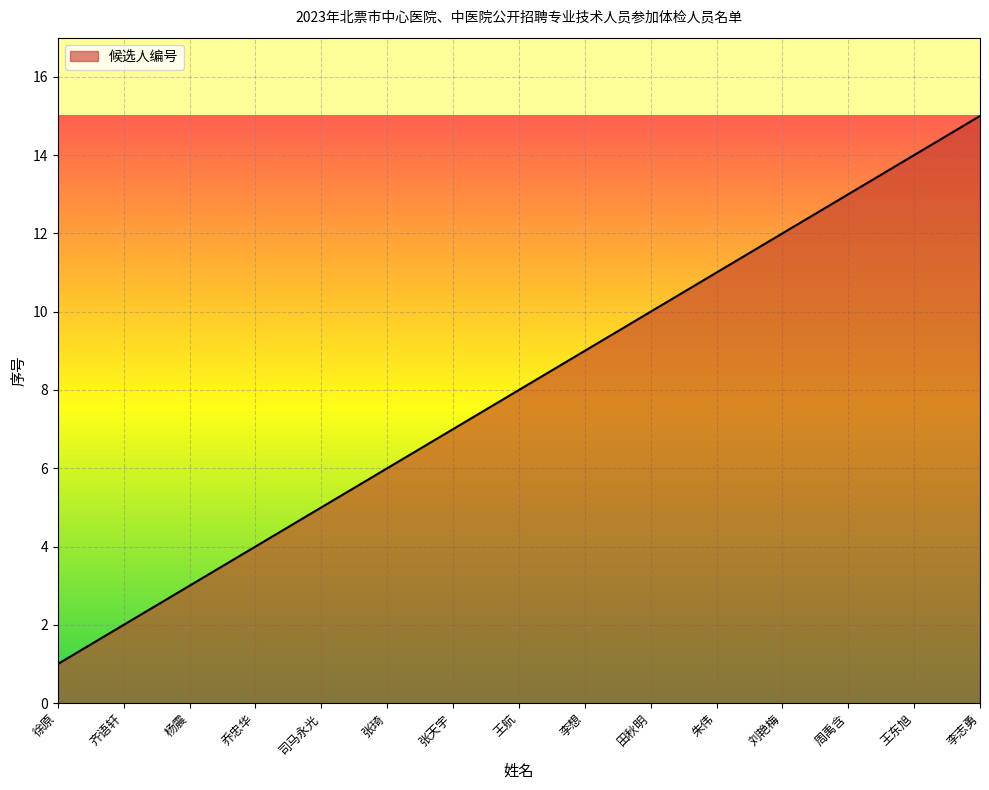

Rank the categories by value from lowest to highest.

徐原, 齐语轩, 杨震, 乔忠华, 司马永光, 张琦, 张天宇, 王航, 李想, 田秋明, 朱伟, 刘艳梅, 周禹含, 王东旭, 李志勇